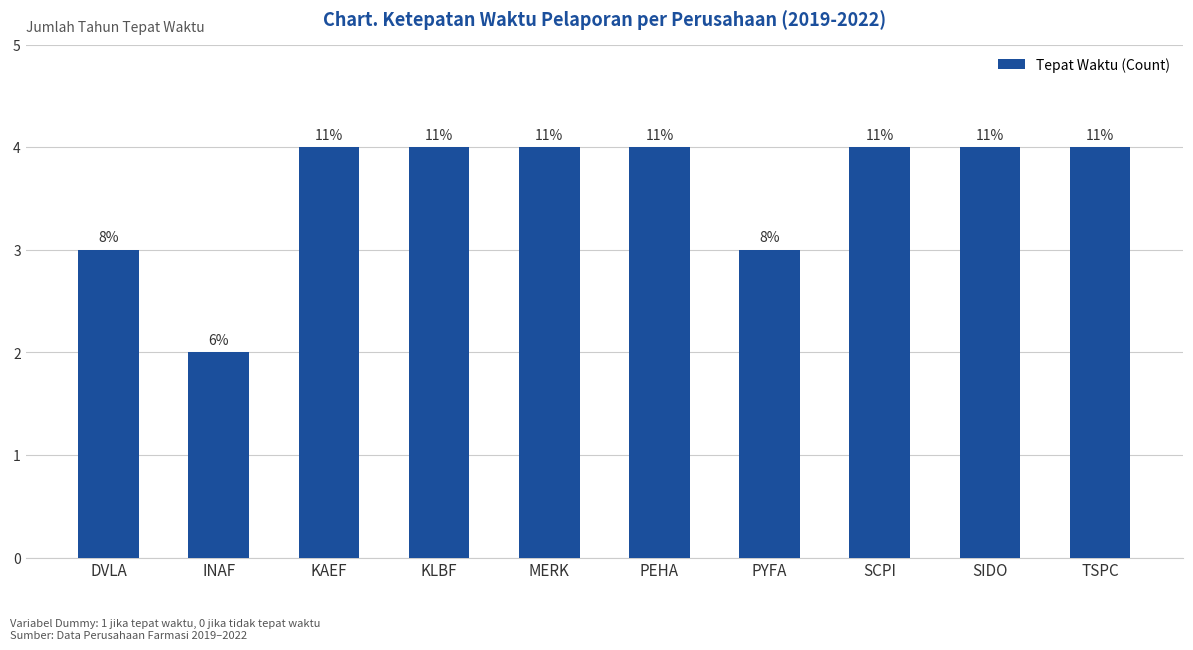

How many values are between 3 and 4?

9